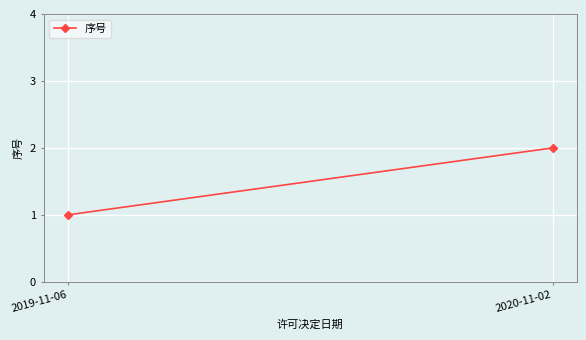

The value at 2019-11-06 is 0. True or false?

False